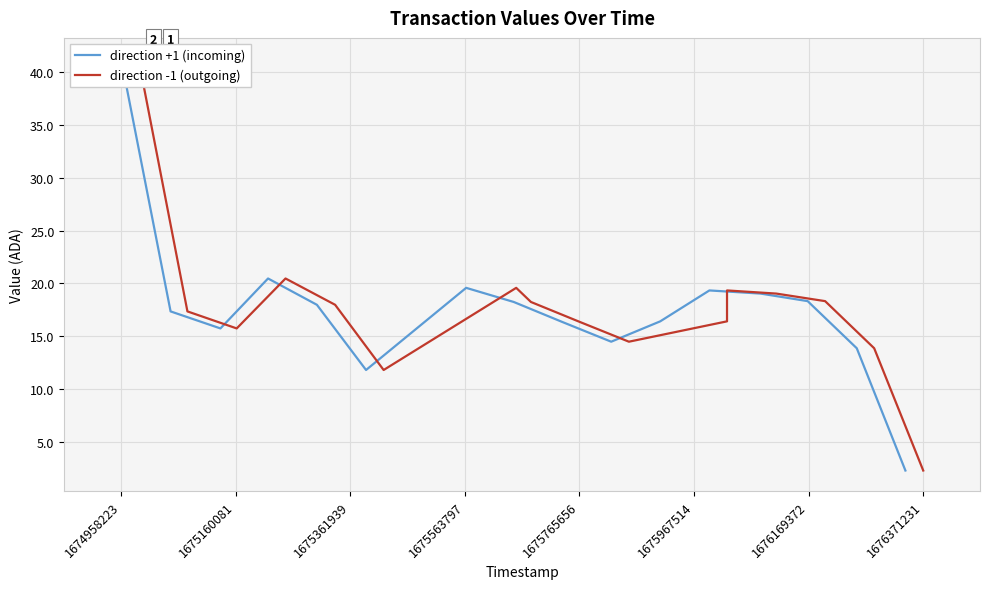

Is it true that direction -1 (outgoing) equals 41.3 at 1674958223?

True